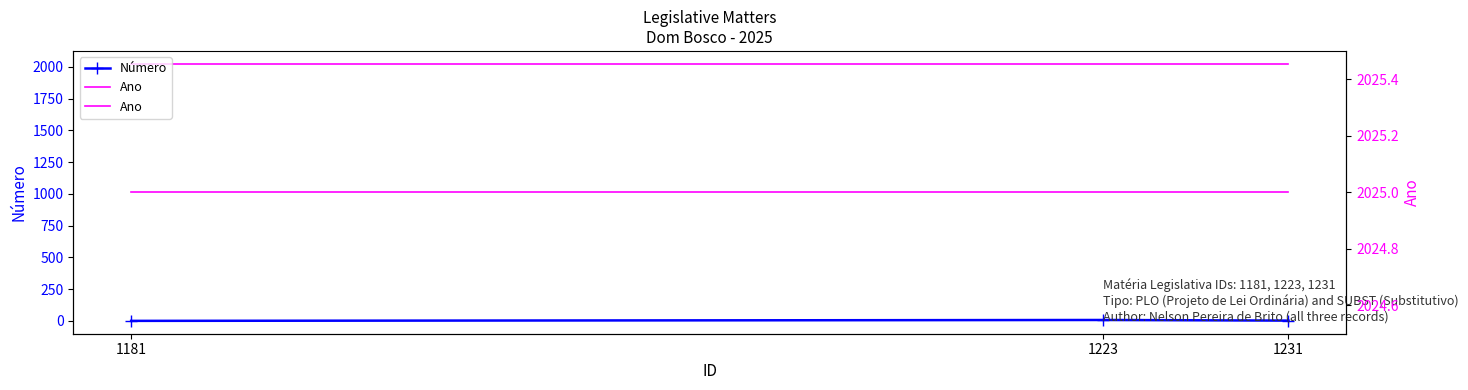

Rank the categories by Número value from highest to lowest.

1223, 1231, 1181